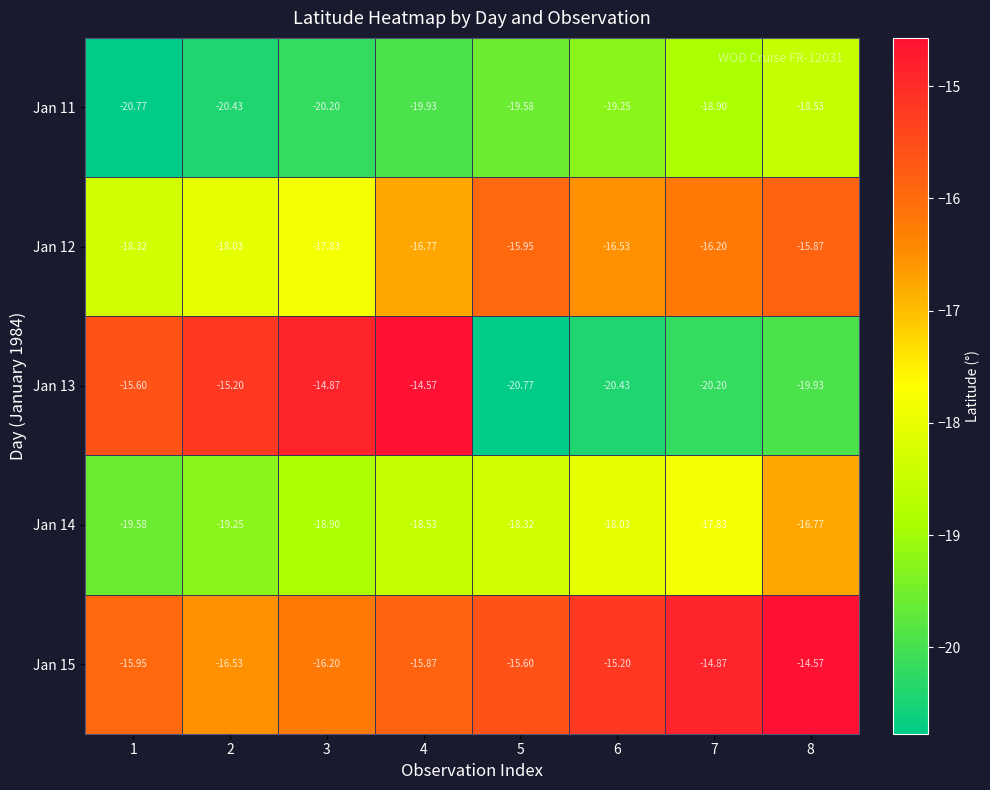

Is the value of Jan 11 at 6 greater than the value of Jan 15 at 1?

No